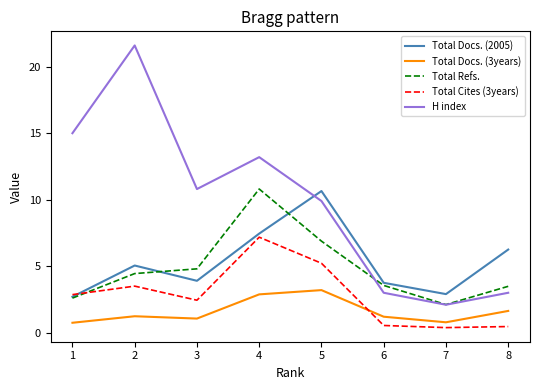

Which series changed the most between 2 and 3?

H index